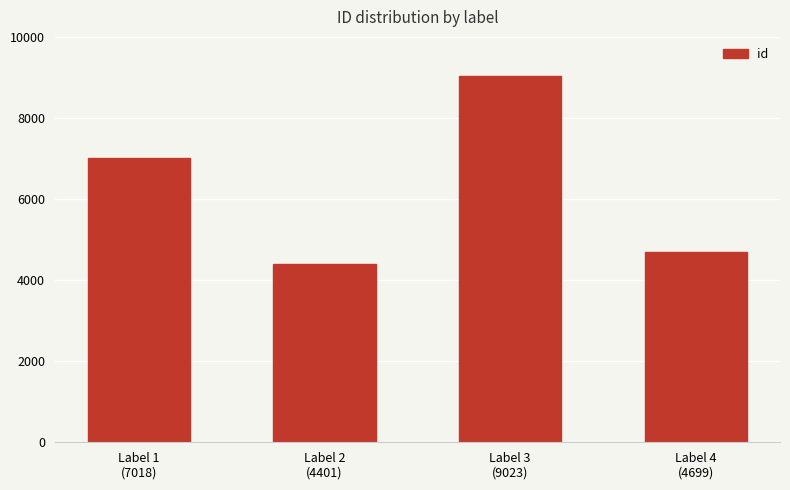

Reading left to right, transcribe all the data shown in this chart.

Label 1
(7018)=7018	Label 2
(4401)=4401	Label 3
(9023)=9023	Label 4
(4699)=4699